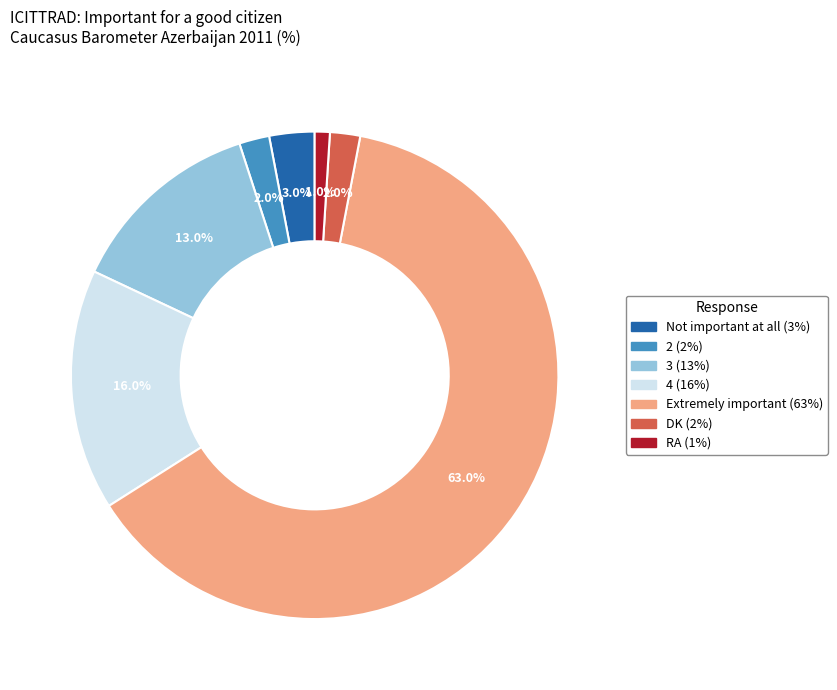

What is the total percentage of 2 and RA?

3.0%